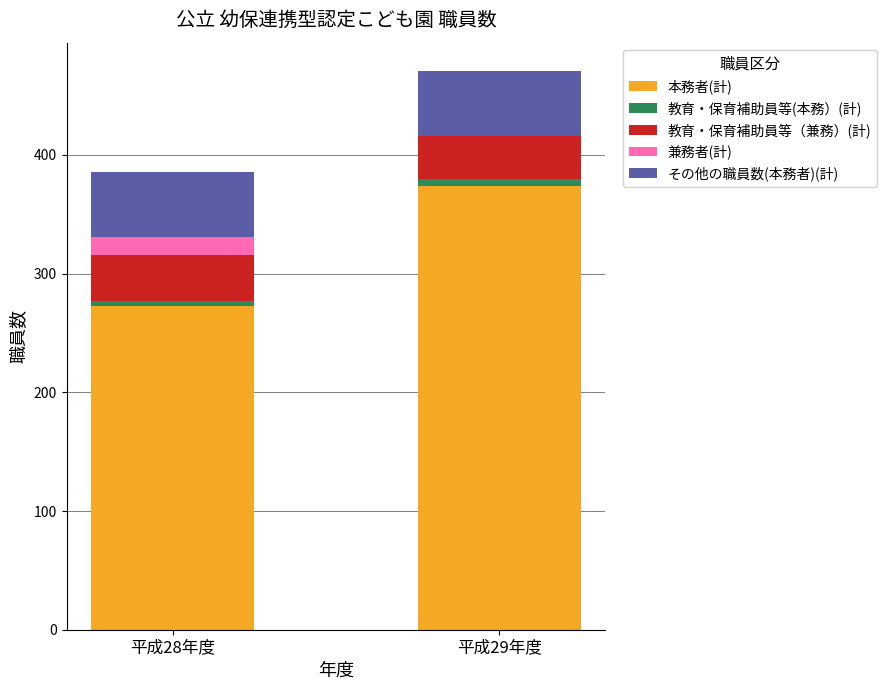

Reading right to left, list the values for the 本務者(計) series.

平成29年度=374	平成28年度=273